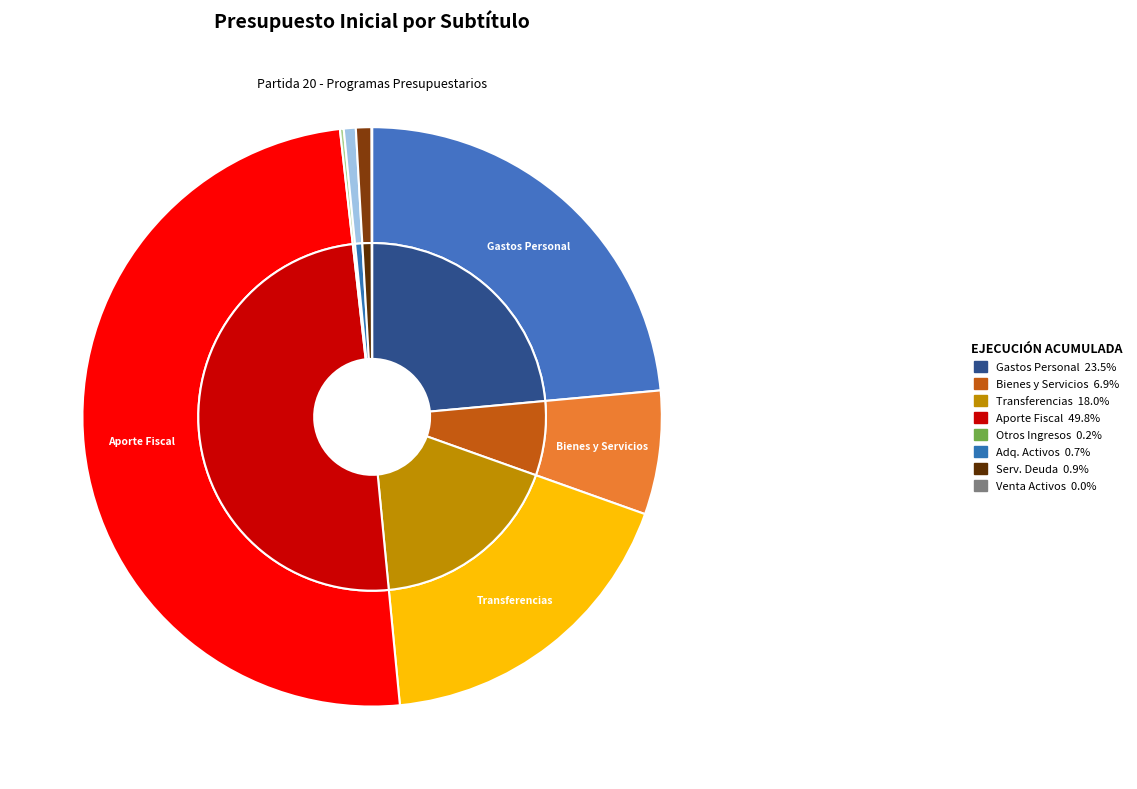

True or false: OTROS INGRESOS CORRIENTES accounts for 1% of the total.

False